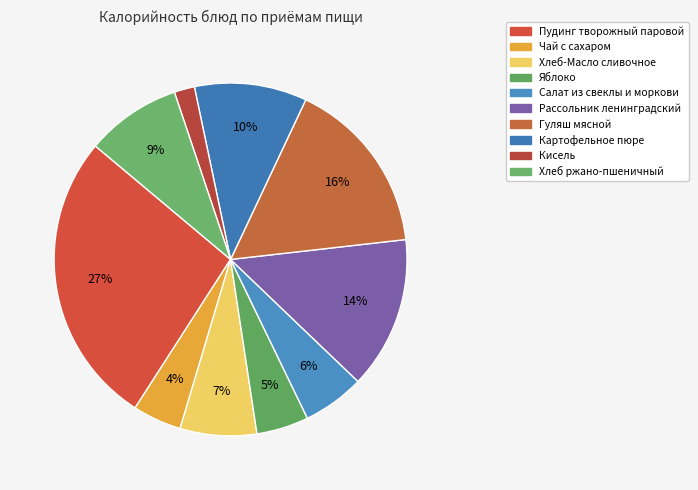

What is the change in value from Чай с сахаром to Кисель?

-35